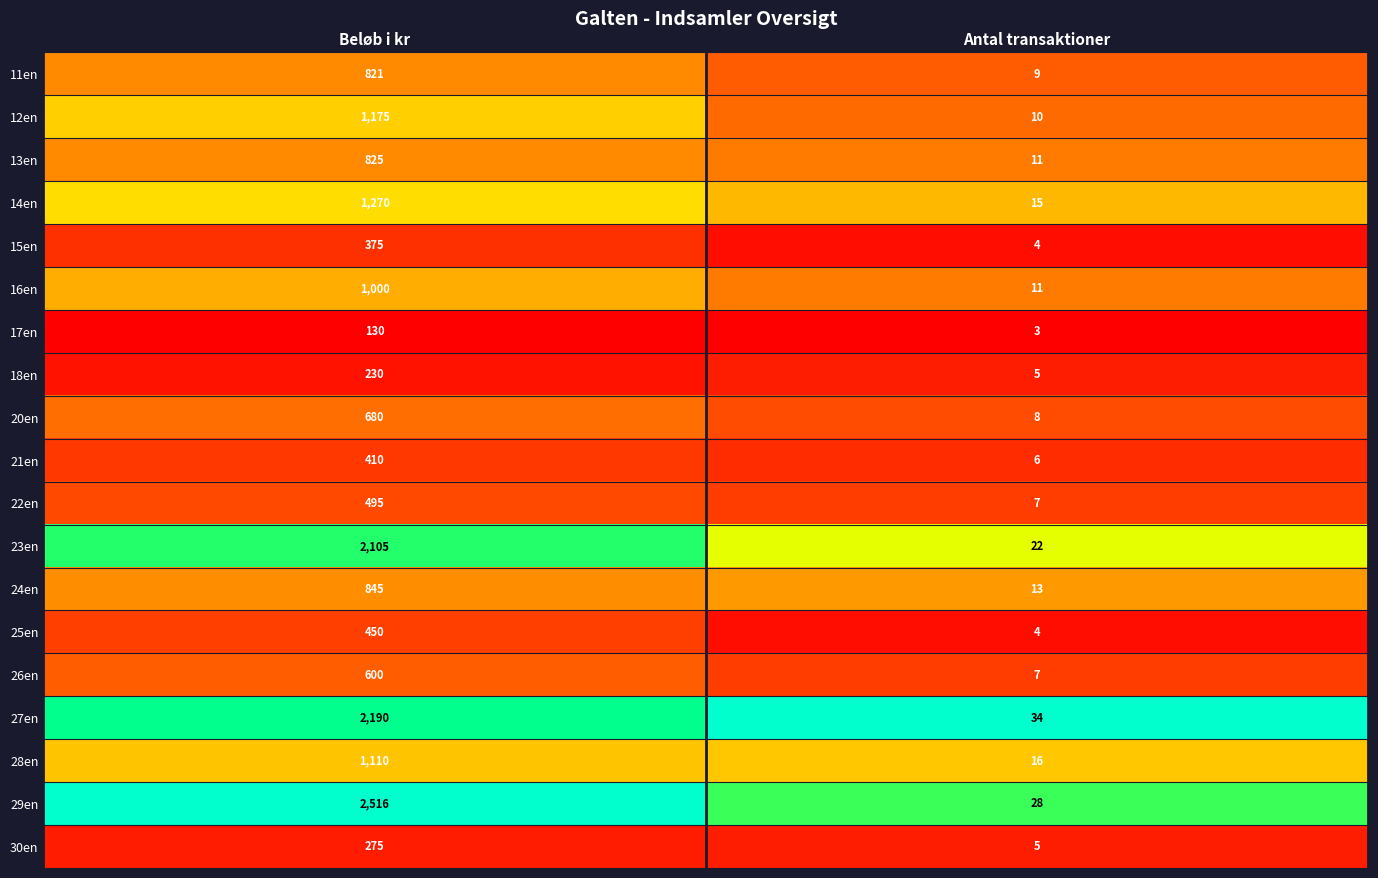

Which series has the largest range (max minus min)?

29en